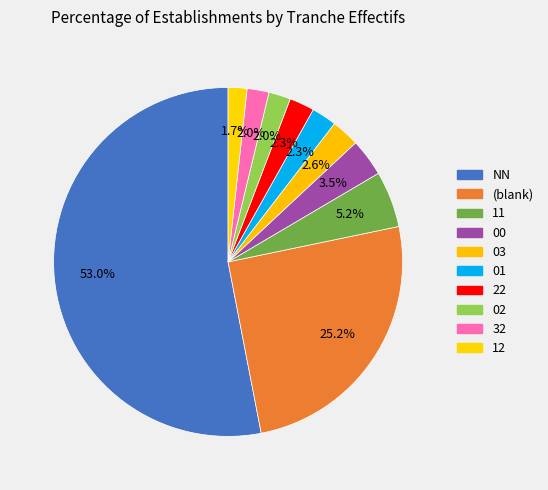

How much of the chart is everything except 00?

96.5%